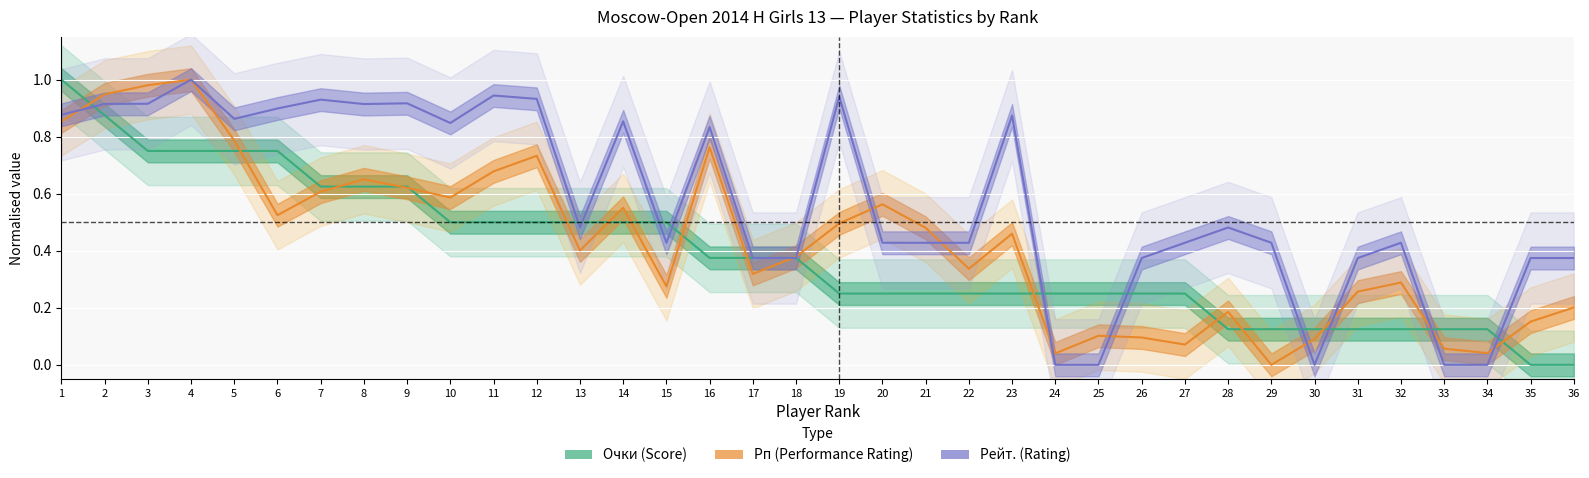

What is the sum of the Рп values at 12 and 23?

1.2